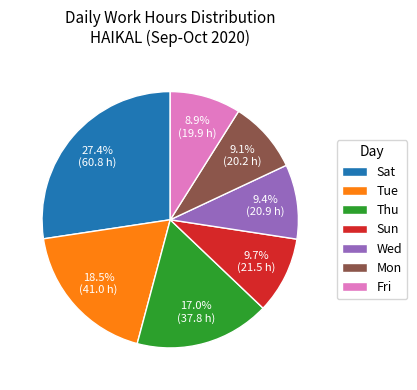

Is it true that Thu is 7% of the pie?

False